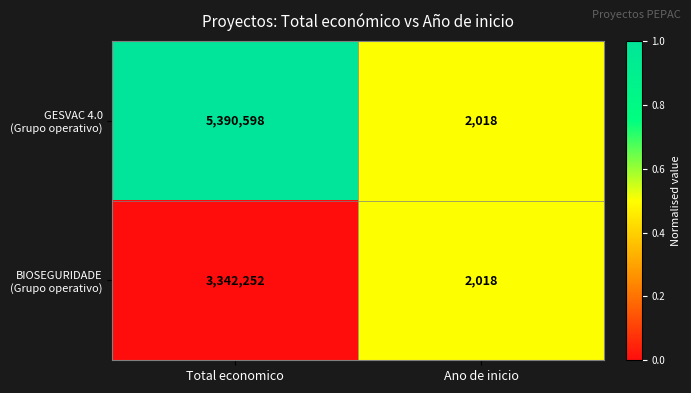

Which label corresponds to the smallest value in the chart?

Ano de inicio